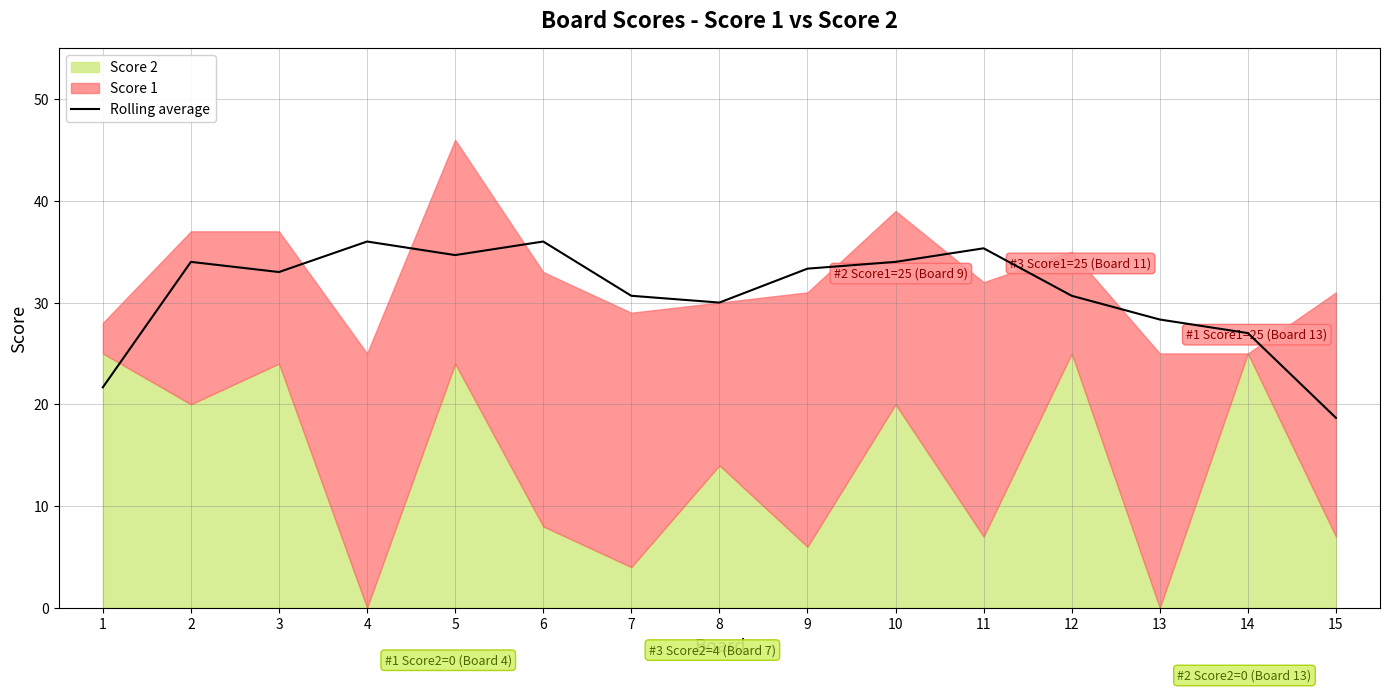

List the labels in order of value, largest first.

4, 6, 11, 5, 2, 10, 9, 3, 7, 12, 8, 13, 14, 1, 15